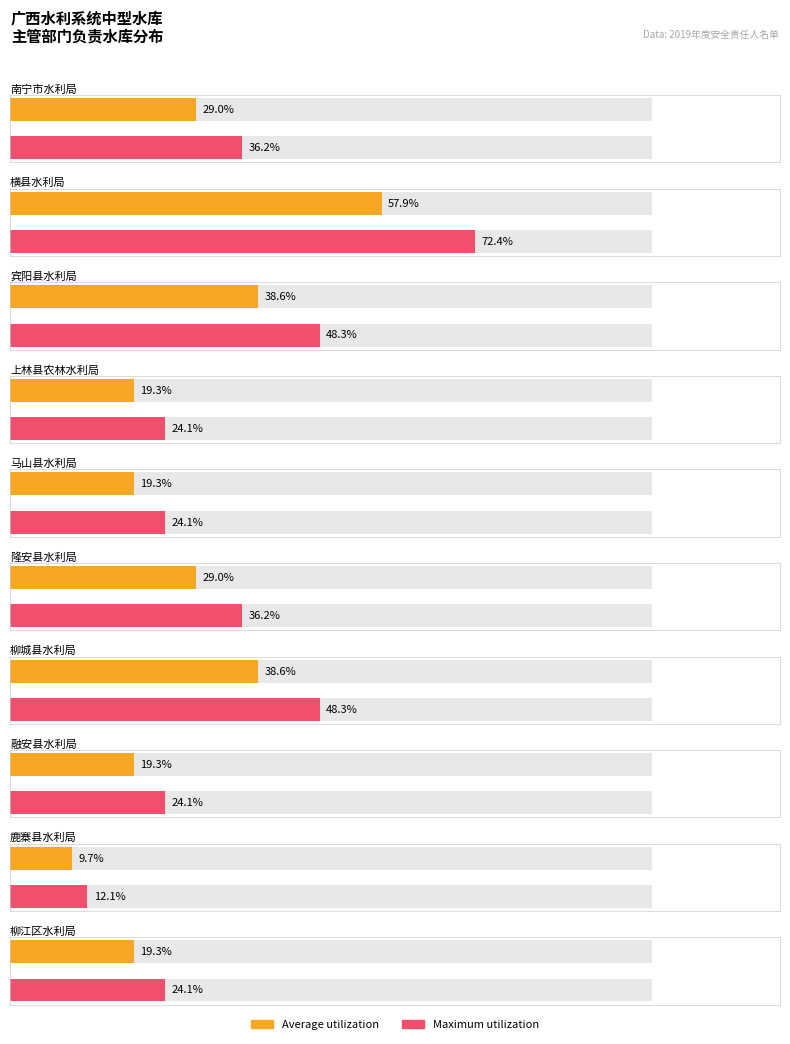

Count the number of categories in the chart.

10